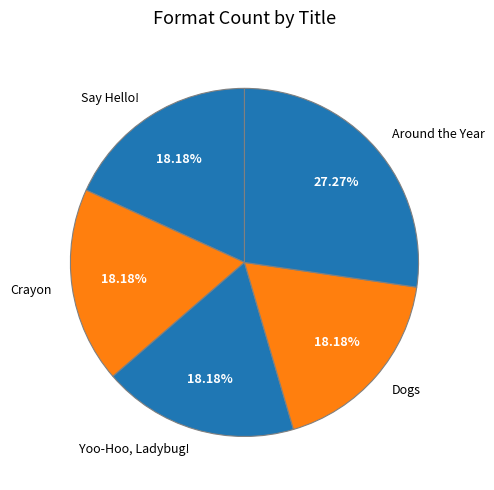

Which category has the biggest portion of the pie?

Around the Year